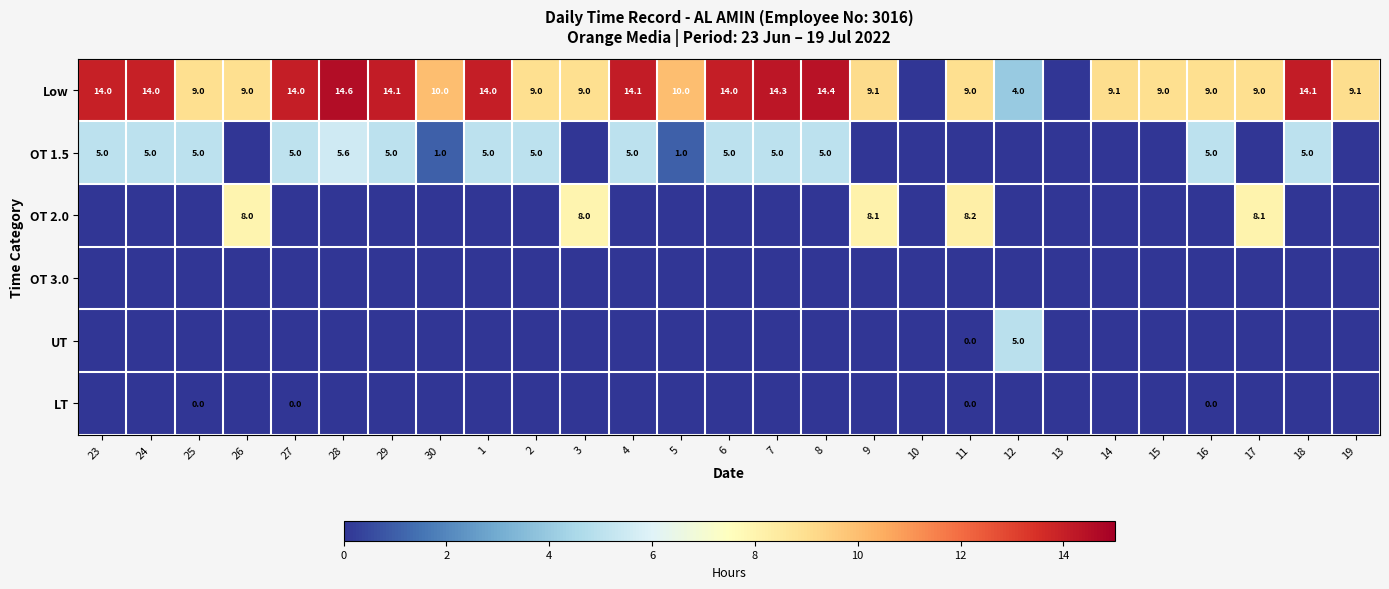

What is the sum of the OT 1.5 values at 24 and 30?

6.0